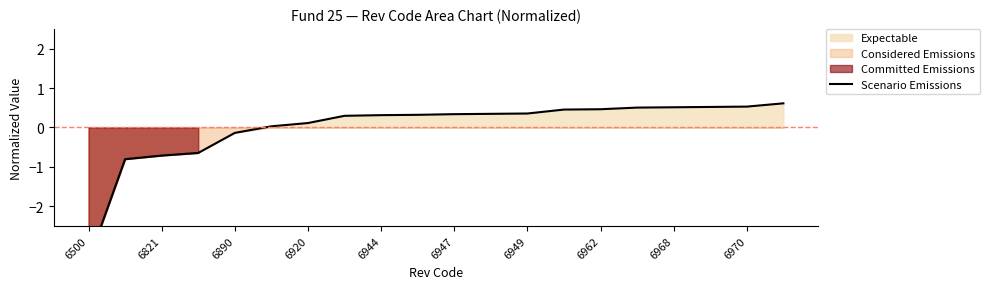

The chart shows a value of -4.6 at 6500. True or false?

False